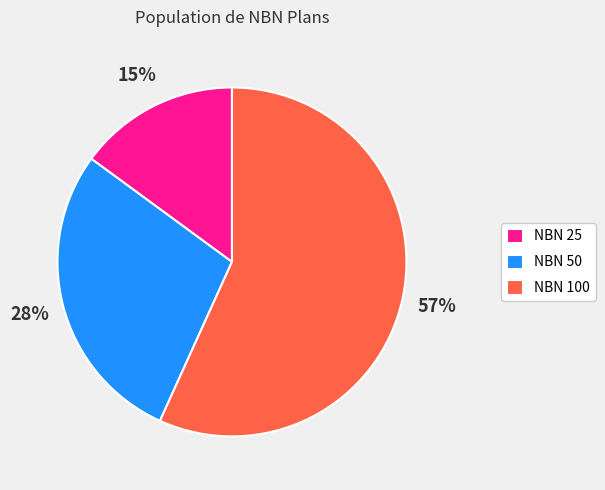

Which slice is the smallest?

NBN 25